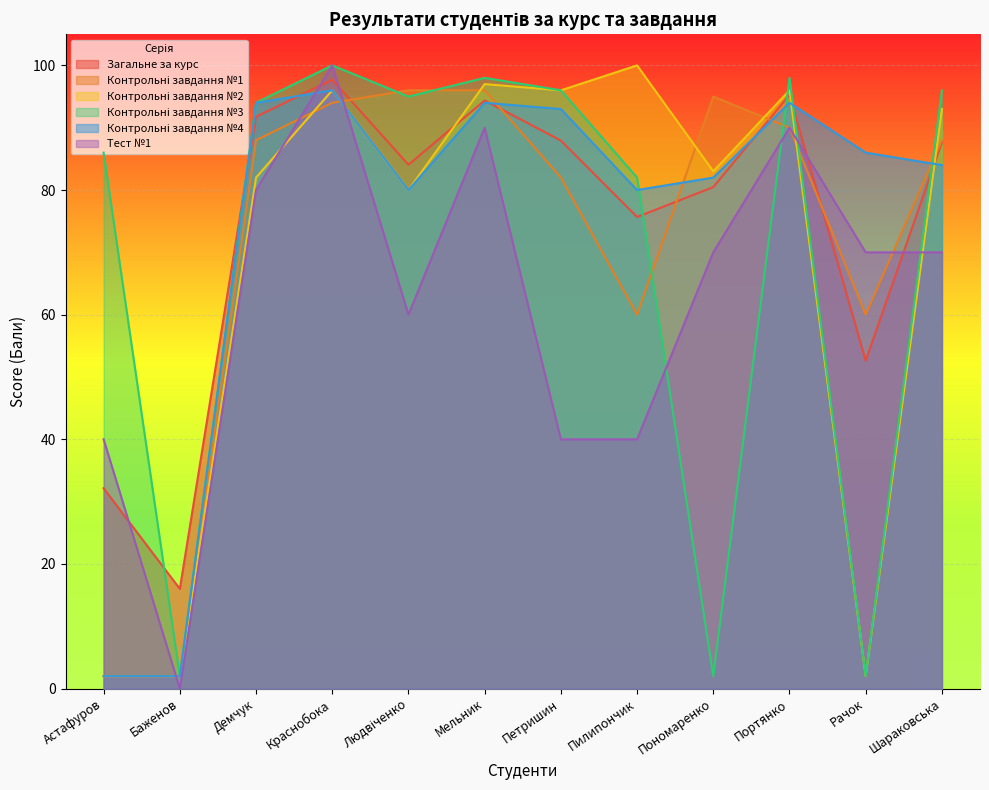

At which category does Контрольні завдання №2 reach its first local peak?

Краснобока